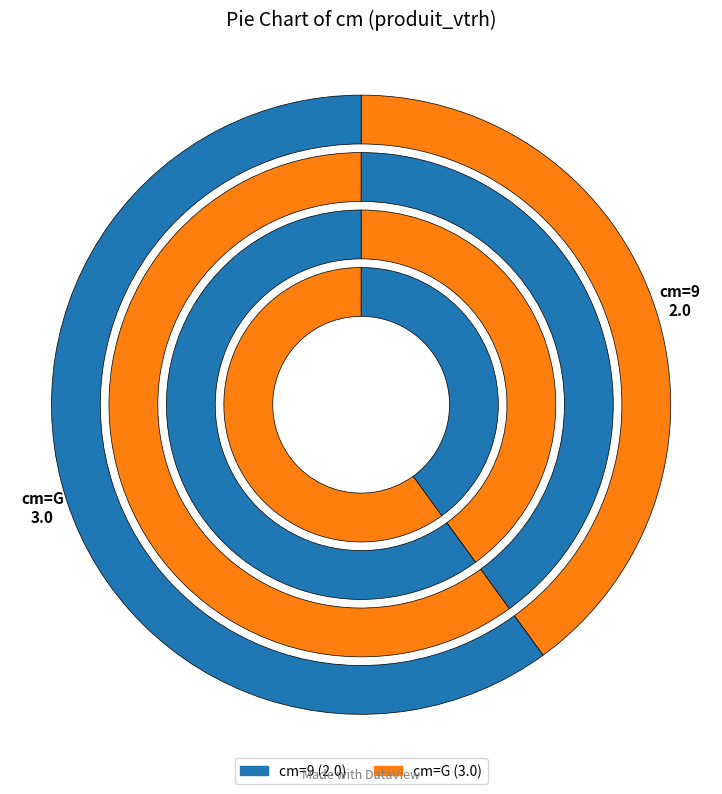

Which category has the biggest portion of the pie?

G